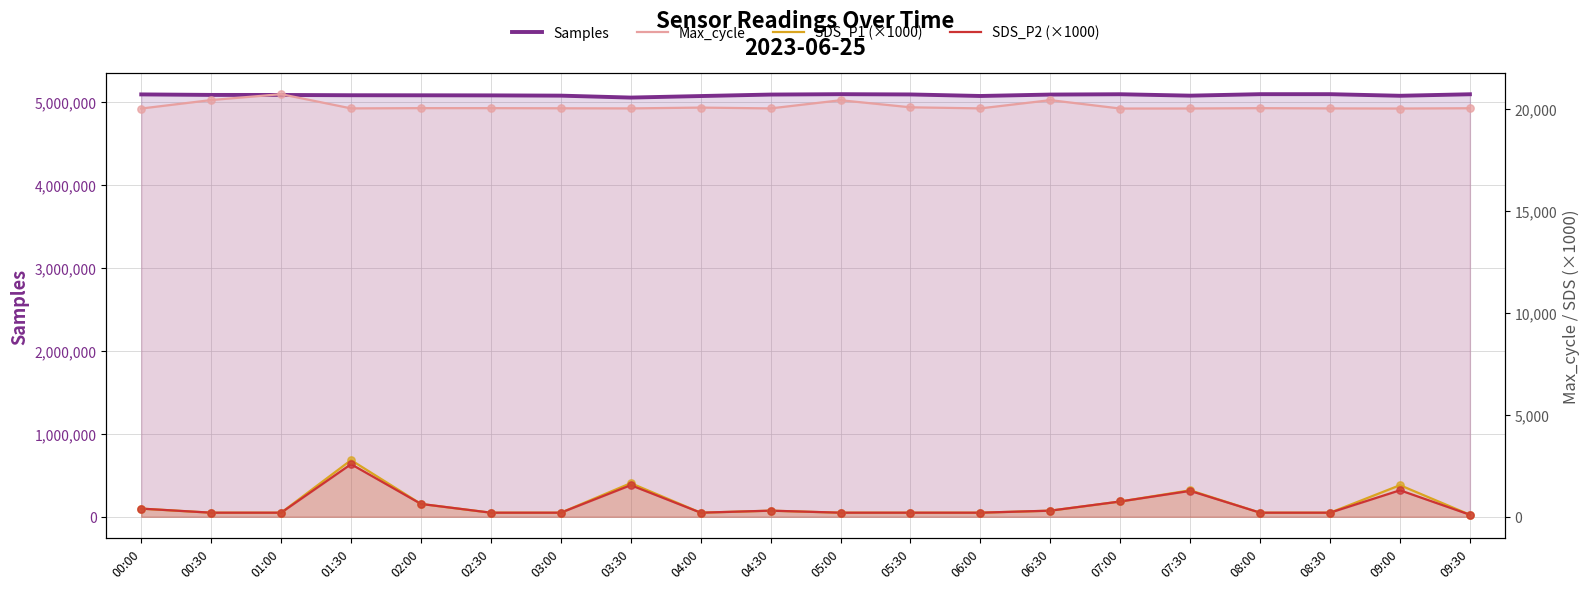

Which series has the largest total across all categories?

Samples